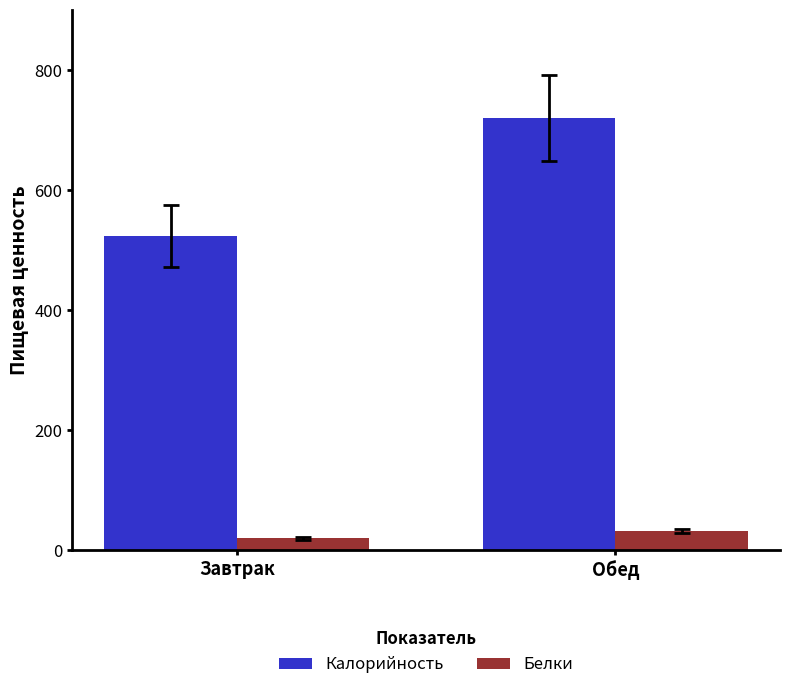

List the series in order of their overall mean, highest first.

Калорийность, Белки